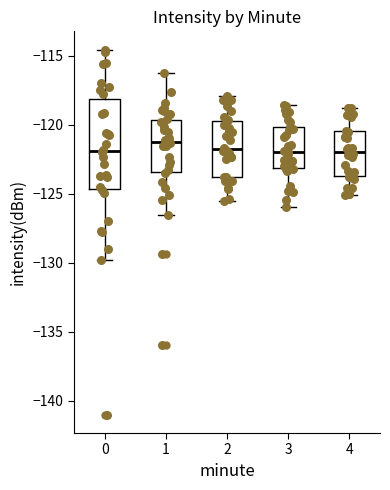

Reading left to right, read every box against the y-axis: the position of its median line, the range the box covers, and the ends of its whiskers. The values are not printed on the chart, so give them approximately, as read against the axis.

0: median -122.0, box -124.5 to -118.0, whiskers -130.0 to -114.5
1: median -121.0, box -123.5 to -119.5, whiskers -126.5 to -116.0
2: median -122.0, box -124.0 to -119.5, whiskers -125.5 to -118.0
3: median -122.0, box -123.0 to -120.0, whiskers -126.0 to -118.5
4: median -122.0, box -123.5 to -120.5, whiskers -125.0 to -119.0